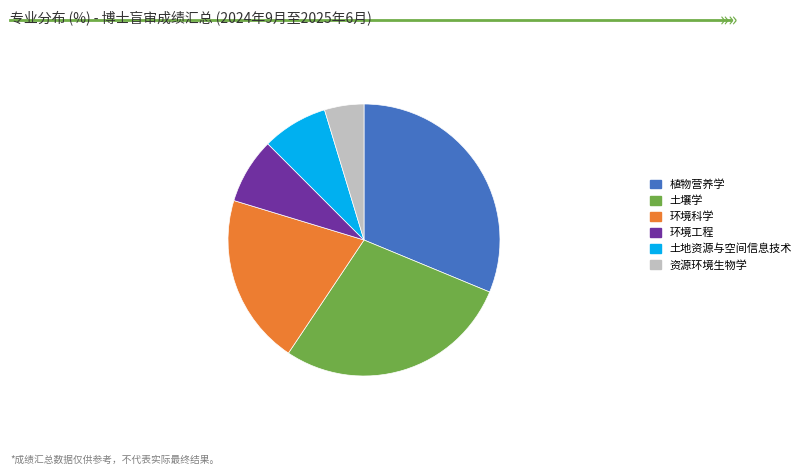

Which has a higher value, 环境科学 or 土地资源与空间信息技术?

环境科学